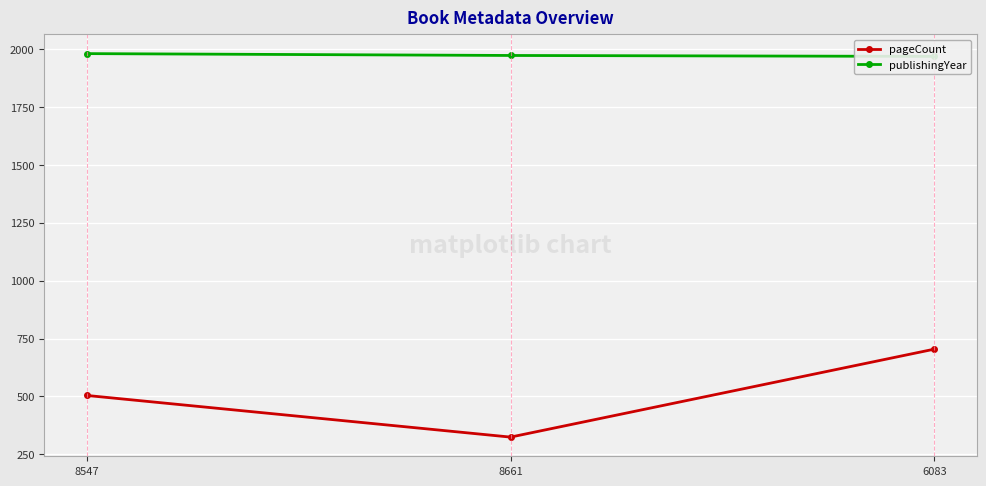

What is the total value across all series at 6083?

2673